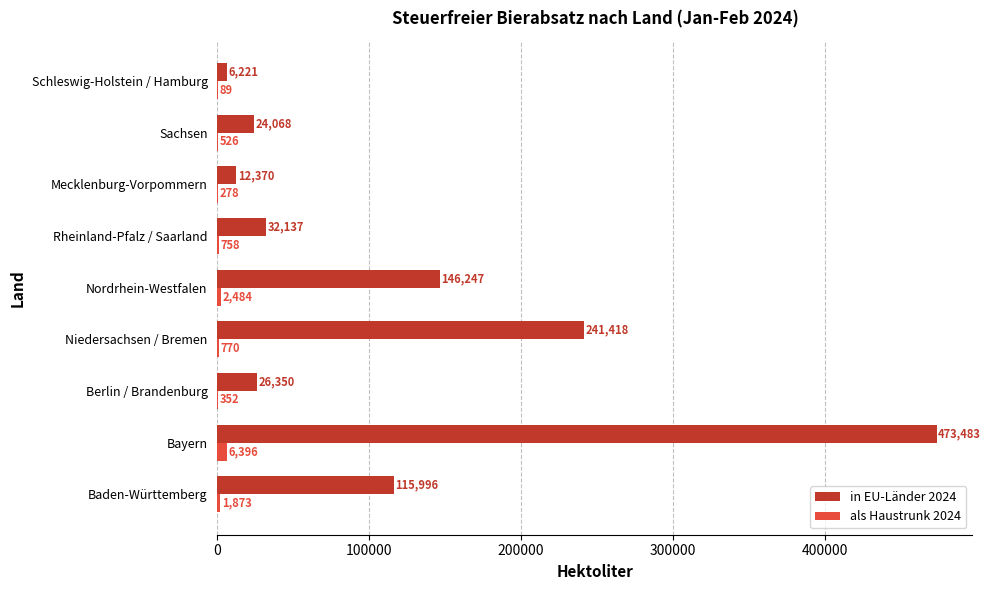

Is it true that in EU-Länder 2024 equals 6988.0 at Sachsen?

False